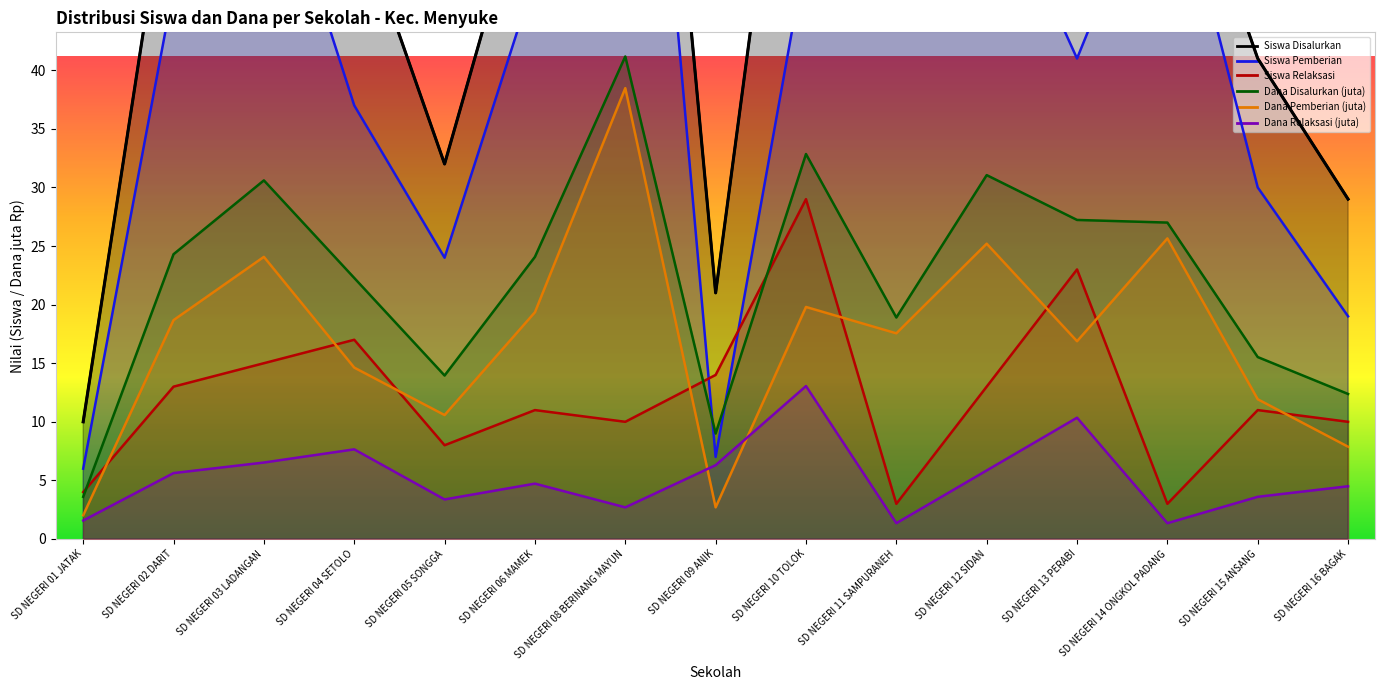

Reading right to left, what are all the values shown in this chart?

Siswa Disalurkan: SD NEGERI 16 BAGAK=29.0	SD NEGERI 15 ANSANG=41.0	SD NEGERI 14 ONGKOL PADANG=63.0	SD NEGERI 13 PERABI=64.0	SD NEGERI 12 SIDAN=71.0	SD NEGERI 11 SAMPURANEH=47.0	SD NEGERI 10 TOLOK=79.0	SD NEGERI 09 ANIK=21.0	SD NEGERI 08 BERINANG MAYUN=104.0	SD NEGERI 06 MAMEK=59.0	SD NEGERI 05 SONGGA=32.0	SD NEGERI 04 SETOLO=54.0	SD NEGERI 03 LADANGAN=76.0	SD NEGERI 02 DARIT=60.0	SD NEGERI 01 JATAK=10.0
Siswa Pemberian: SD NEGERI 16 BAGAK=19.0	SD NEGERI 15 ANSANG=30.0	SD NEGERI 14 ONGKOL PADANG=60.0	SD NEGERI 13 PERABI=41.0	SD NEGERI 12 SIDAN=58.0	SD NEGERI 11 SAMPURANEH=44.0	SD NEGERI 10 TOLOK=50.0	SD NEGERI 09 ANIK=7.0	SD NEGERI 08 BERINANG MAYUN=94.0	SD NEGERI 06 MAMEK=48.0	SD NEGERI 05 SONGGA=24.0	SD NEGERI 04 SETOLO=37.0	SD NEGERI 03 LADANGAN=61.0	SD NEGERI 02 DARIT=47.0	SD NEGERI 01 JATAK=6.0
Siswa Relaksasi: SD NEGERI 16 BAGAK=10.0	SD NEGERI 15 ANSANG=11.0	SD NEGERI 14 ONGKOL PADANG=3.0	SD NEGERI 13 PERABI=23.0	SD NEGERI 12 SIDAN=13.0	SD NEGERI 11 SAMPURANEH=3.0	SD NEGERI 10 TOLOK=29.0	SD NEGERI 09 ANIK=14.0	SD NEGERI 08 BERINANG MAYUN=10.0	SD NEGERI 06 MAMEK=11.0	SD NEGERI 05 SONGGA=8.0	SD NEGERI 04 SETOLO=17.0	SD NEGERI 03 LADANGAN=15.0	SD NEGERI 02 DARIT=13.0	SD NEGERI 01 JATAK=4.0
Dana Disalurkan (juta): SD NEGERI 16 BAGAK=12.4	SD NEGERI 15 ANSANG=15.5	SD NEGERI 14 ONGKOL PADANG=27.0	SD NEGERI 13 PERABI=27.2	SD NEGERI 12 SIDAN=31.1	SD NEGERI 11 SAMPURANEH=18.9	SD NEGERI 10 TOLOK=32.9	SD NEGERI 09 ANIK=9.0	SD NEGERI 08 BERINANG MAYUN=41.2	SD NEGERI 06 MAMEK=24.1	SD NEGERI 05 SONGGA=13.9	SD NEGERI 04 SETOLO=22.3	SD NEGERI 03 LADANGAN=30.6	SD NEGERI 02 DARIT=24.3	SD NEGERI 01 JATAK=3.6
Dana Pemberian (juta): SD NEGERI 16 BAGAK=7.9	SD NEGERI 15 ANSANG=11.9	SD NEGERI 14 ONGKOL PADANG=25.6	SD NEGERI 13 PERABI=16.9	SD NEGERI 12 SIDAN=25.2	SD NEGERI 11 SAMPURANEH=17.6	SD NEGERI 10 TOLOK=19.8	SD NEGERI 09 ANIK=2.7	SD NEGERI 08 BERINANG MAYUN=38.5	SD NEGERI 06 MAMEK=19.4	SD NEGERI 05 SONGGA=10.6	SD NEGERI 04 SETOLO=14.6	SD NEGERI 03 LADANGAN=24.1	SD NEGERI 02 DARIT=18.7	SD NEGERI 01 JATAK=2.0
Dana Relaksasi (juta): SD NEGERI 16 BAGAK=4.5	SD NEGERI 15 ANSANG=3.6	SD NEGERI 14 ONGKOL PADANG=1.4	SD NEGERI 13 PERABI=10.3	SD NEGERI 12 SIDAN=5.8	SD NEGERI 11 SAMPURANEH=1.4	SD NEGERI 10 TOLOK=13.1	SD NEGERI 09 ANIK=6.3	SD NEGERI 08 BERINANG MAYUN=2.7	SD NEGERI 06 MAMEK=4.7	SD NEGERI 05 SONGGA=3.4	SD NEGERI 04 SETOLO=7.7	SD NEGERI 03 LADANGAN=6.5	SD NEGERI 02 DARIT=5.6	SD NEGERI 01 JATAK=1.6